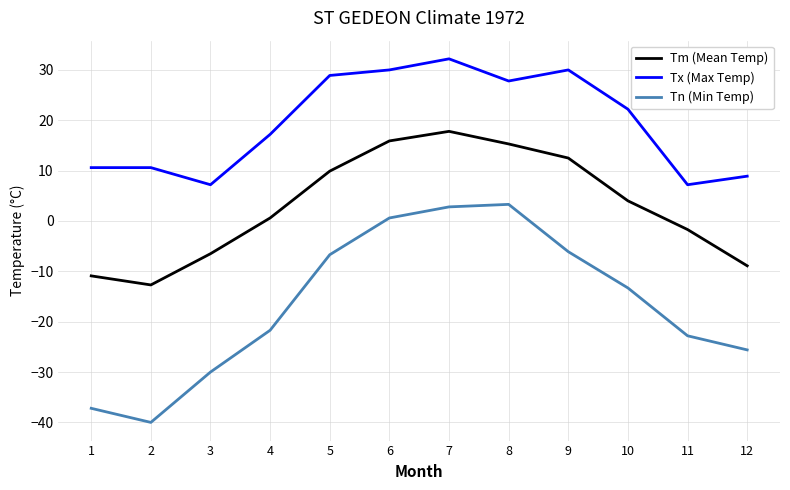

What is the total value across all series at 10?

12.9